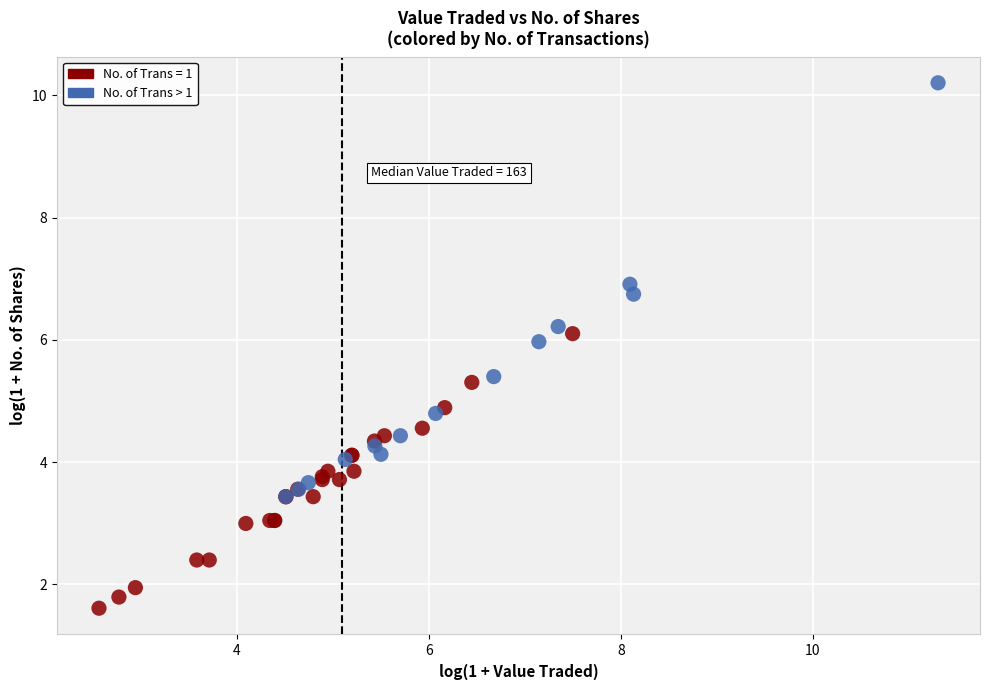

Which series has the largest Y range (max minus min)?

No. of Trans > 1